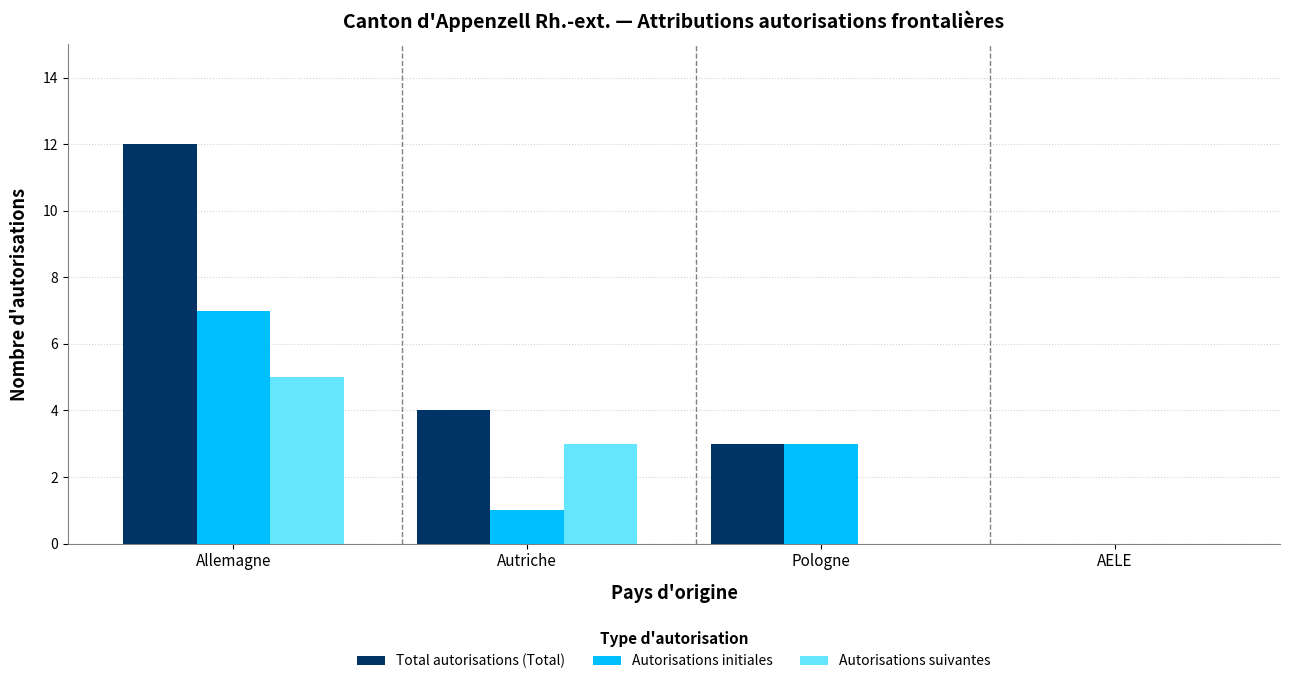

Reading right to left, extract all data points from this chart.

Total autorisations (Total): 0	3	4	12
Autorisations initiales: 0	3	1	7
Autorisations suivantes: 0	0	3	5